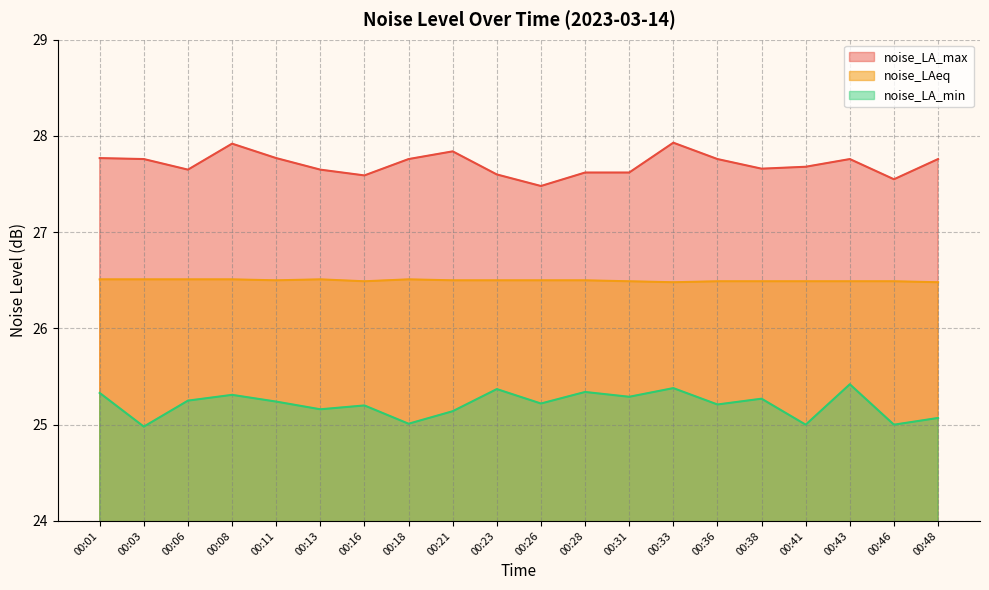

What is the approximate value of noise_LA_max at 00:43?

27.8